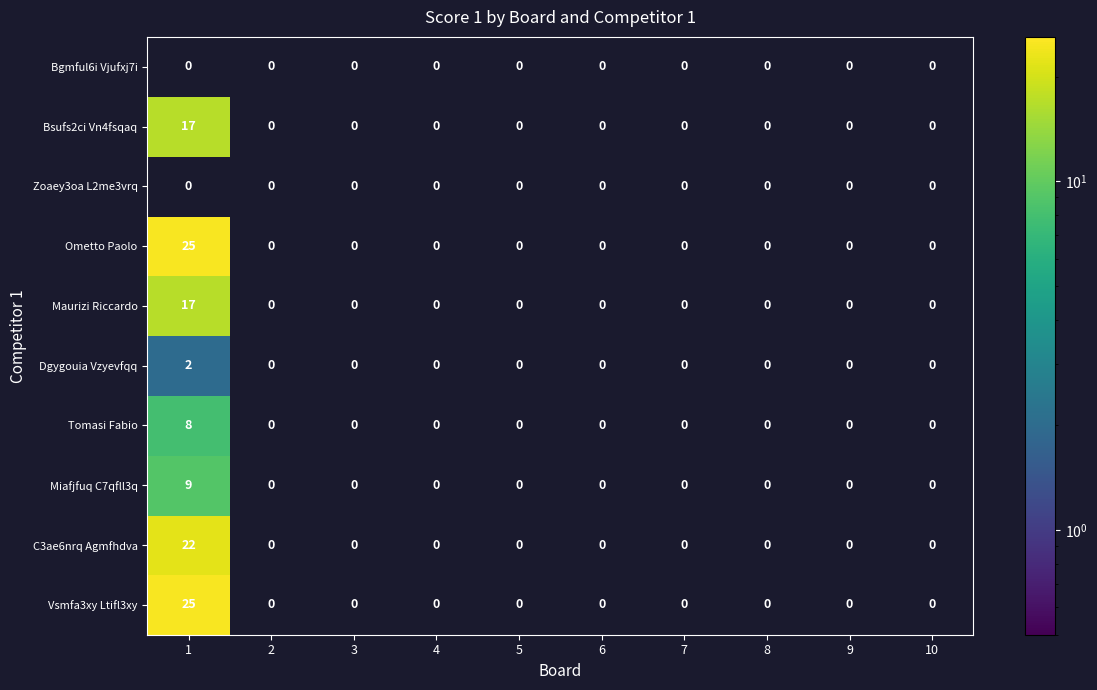

At which category does the chart reach its peak across all series?

1